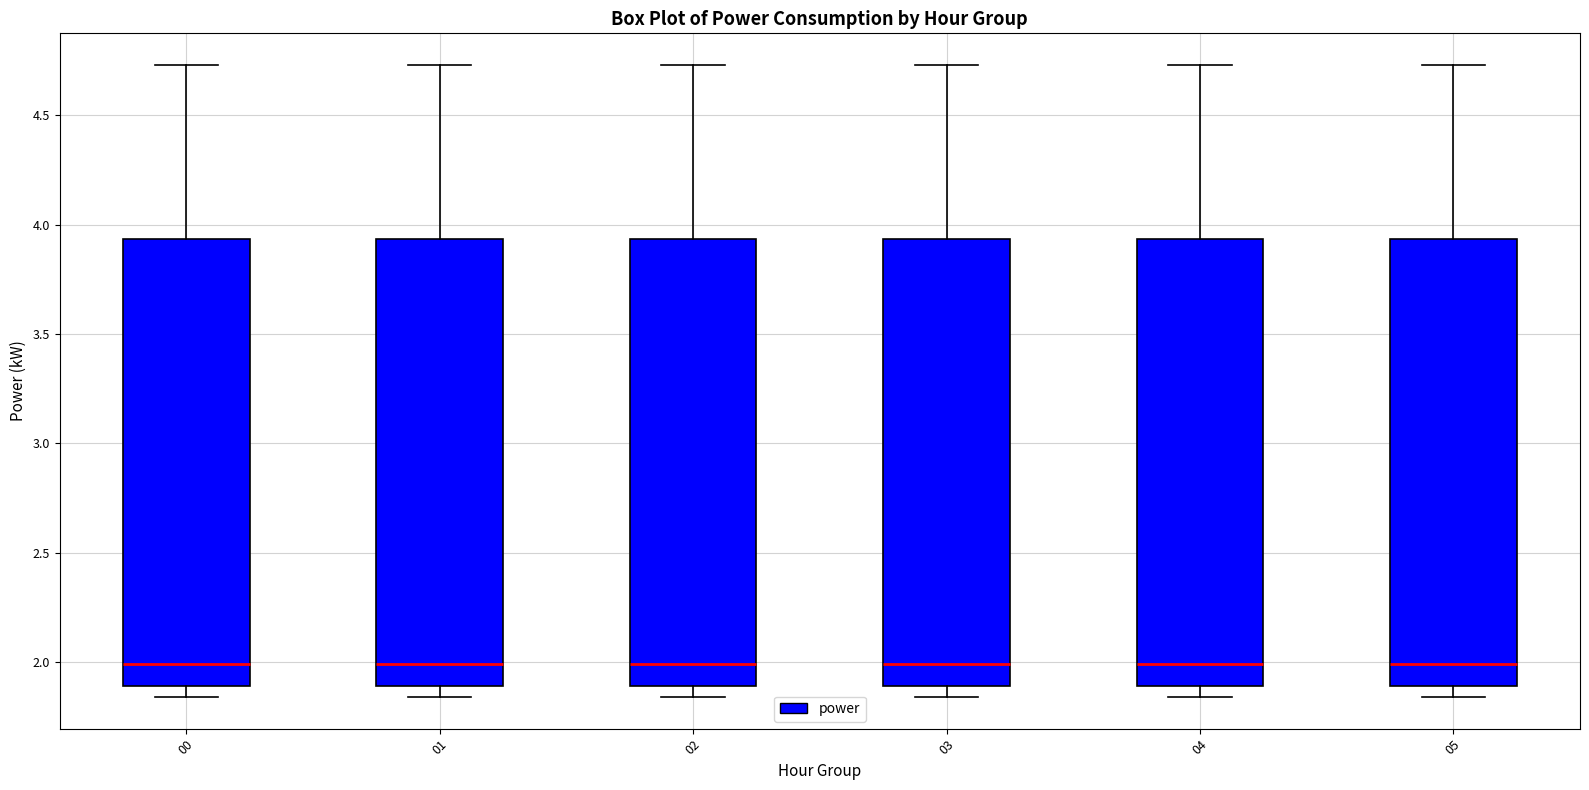

Reading left to right, transcribe this box plot: for each box, give where its median line is, the range the box spans, and where its two whiskers end, as read against the y-axis. The values are not printed on the chart, so give them approximately, as read against the axis.

00: median 2.00, box 1.90 to 3.95, whiskers 1.85 to 4.75
01: median 2.00, box 1.90 to 3.95, whiskers 1.85 to 4.75
02: median 2.00, box 1.90 to 3.95, whiskers 1.85 to 4.75
03: median 2.00, box 1.90 to 3.95, whiskers 1.85 to 4.75
04: median 2.00, box 1.90 to 3.95, whiskers 1.85 to 4.75
05: median 2.00, box 1.90 to 3.95, whiskers 1.85 to 4.75